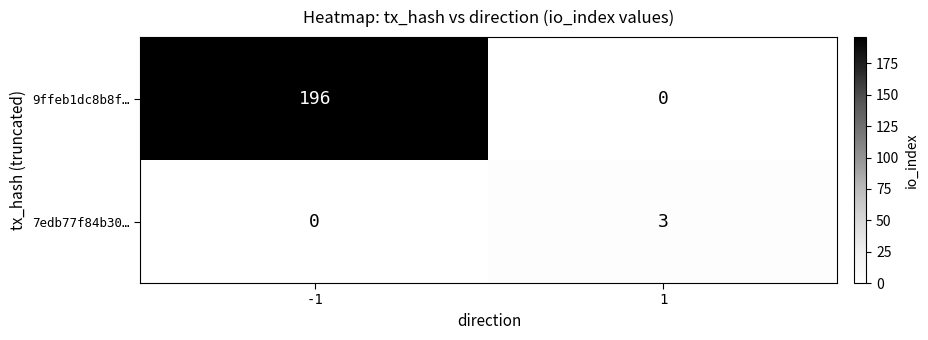

True or false: 7edb77f84b30… has a value of 4 at 1.

False